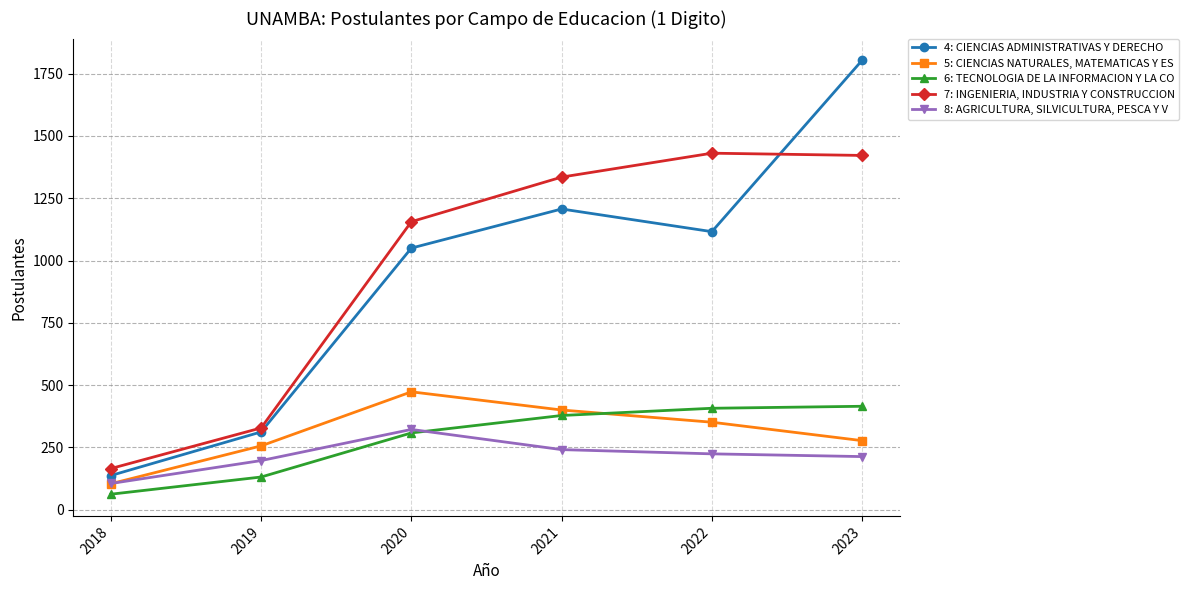

What is the sum of the 5: CIENCIAS NATURALES, MATEMATICAS Y ES values at 2018 and 2021?

504